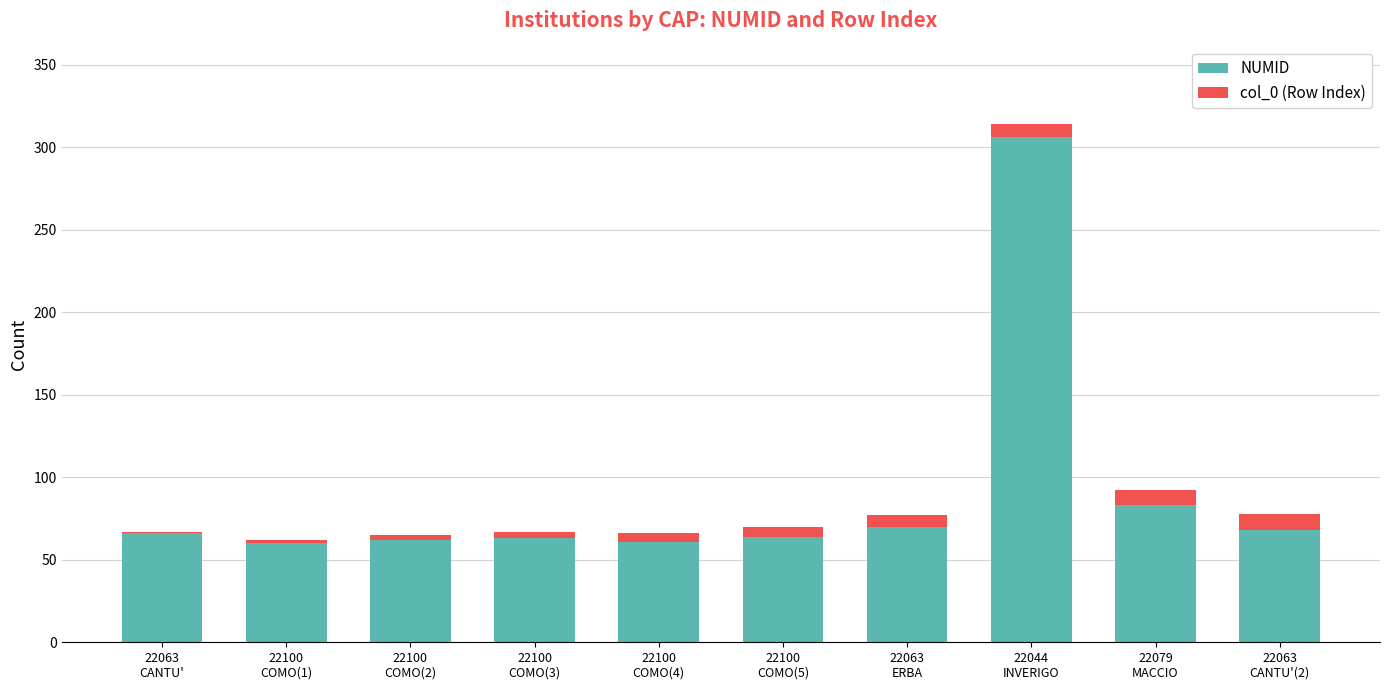

What is the maximum value for NUMID?

306